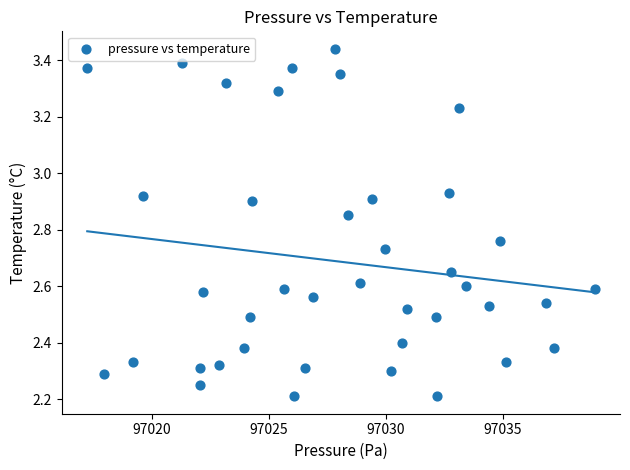

What is the range of X values (max minus min)?

21.7